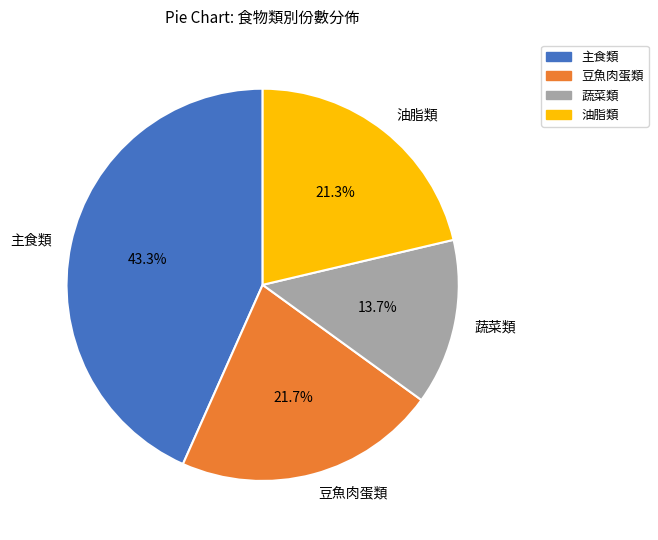

Which has a higher value, 主食類 or 豆魚肉蛋類?

主食類